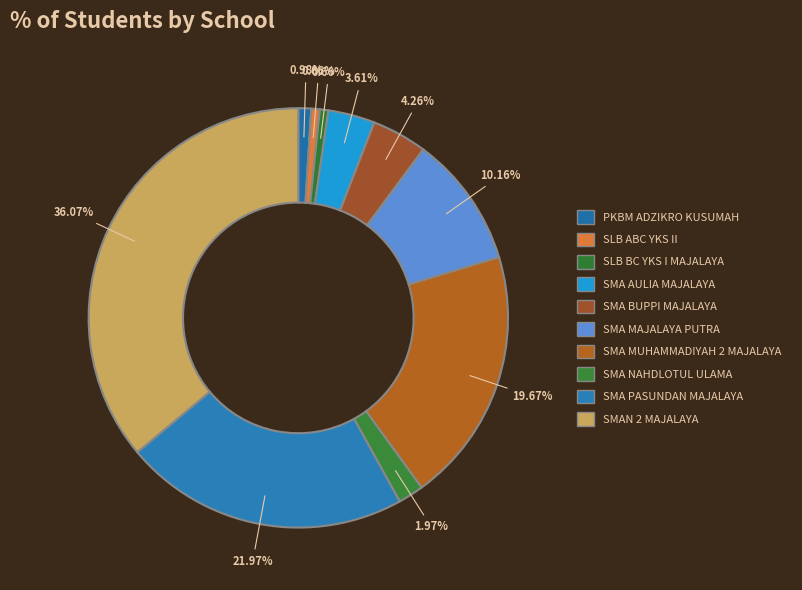

What percentage is NOT represented by SMA MUHAMMADIYAH 2 MAJALAYA?

80.3%